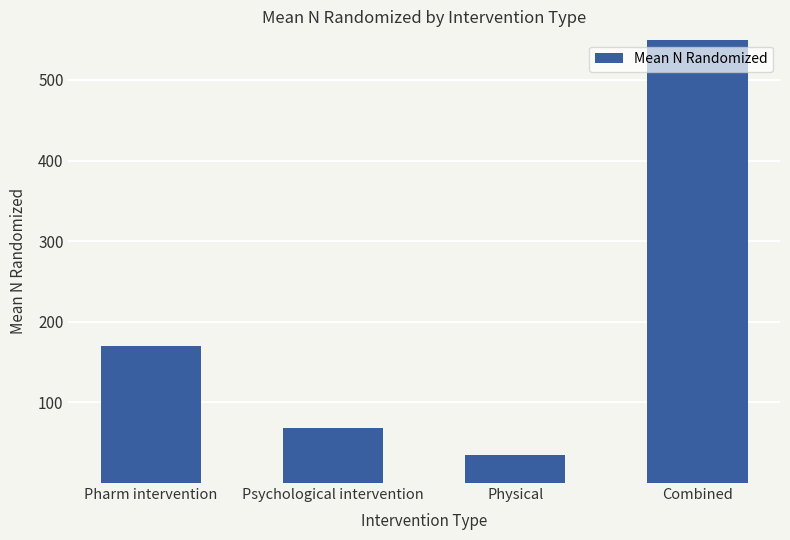

True or false: the data shows 329 at Combined.

False